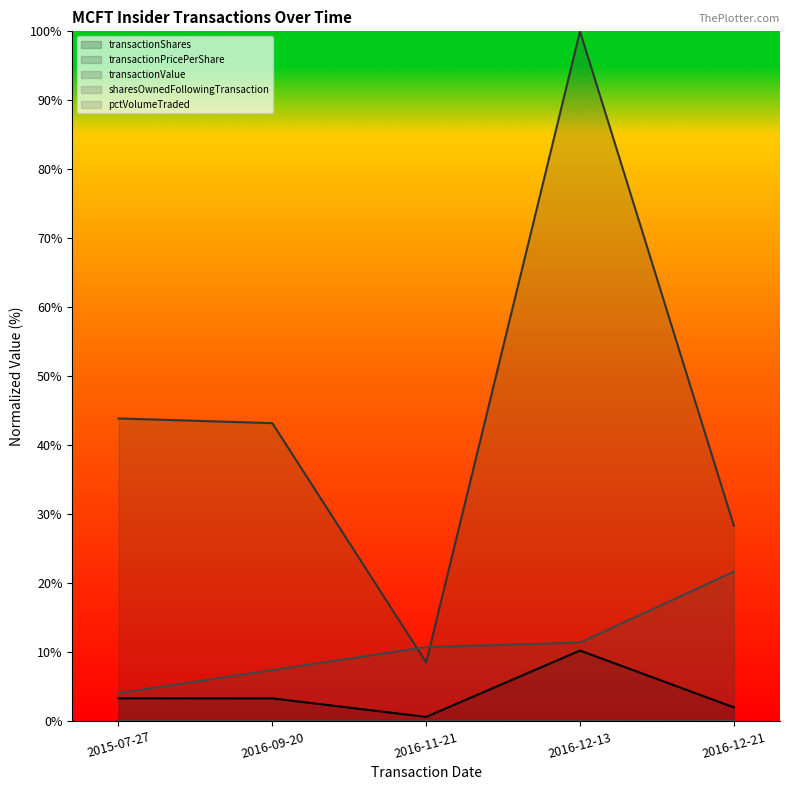

What are all the series names shown in the legend?

transactionShares, transactionPricePerShare, transactionValue, sharesOwnedFollowingTransaction, pctVolumeTraded